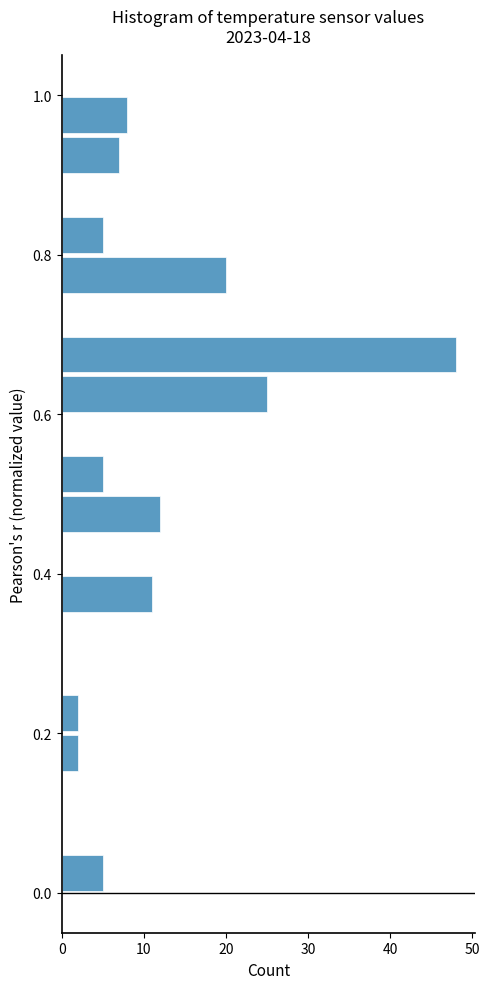

Read against the y-axis, roughly where is the centre of the longest bar?

0.68